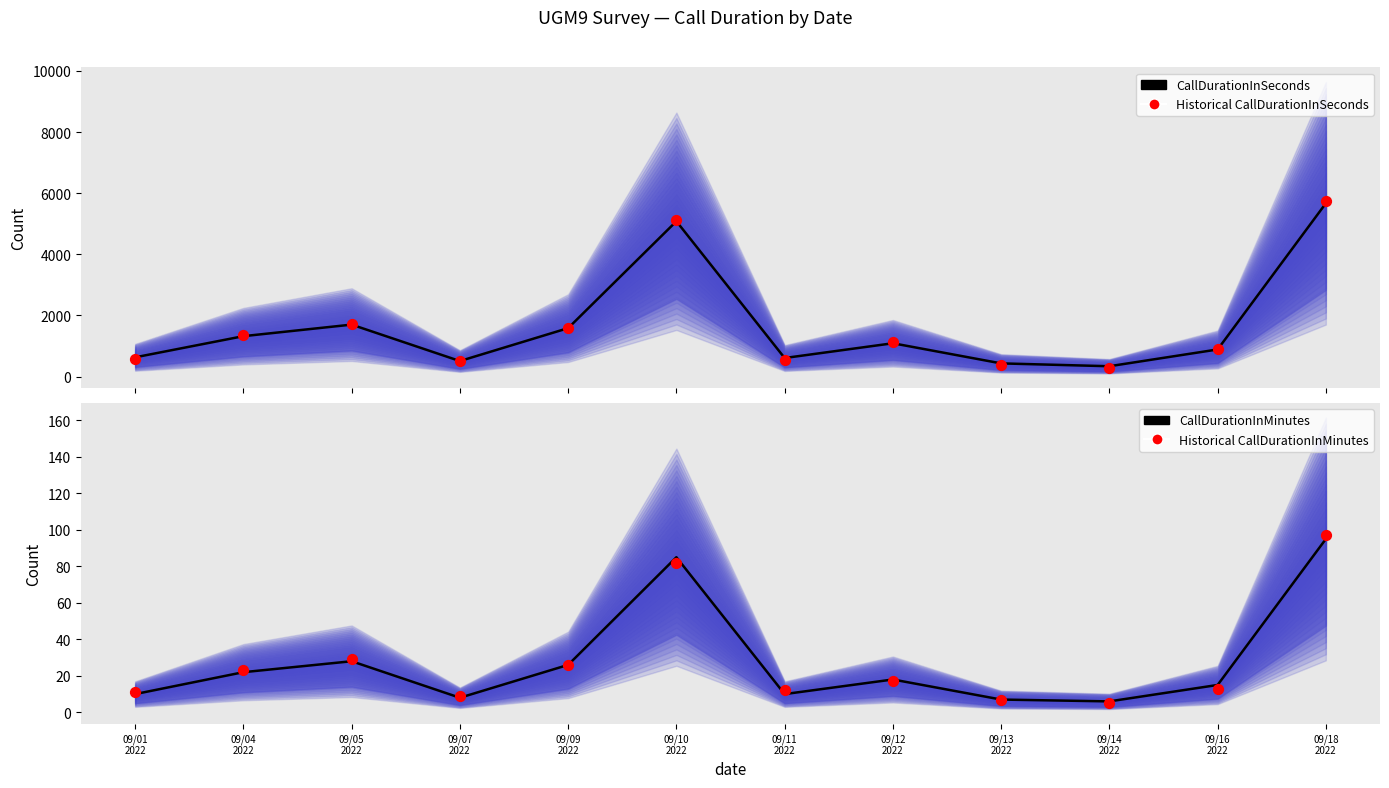

At which category is the sum across all series the highest?

09/18
2022